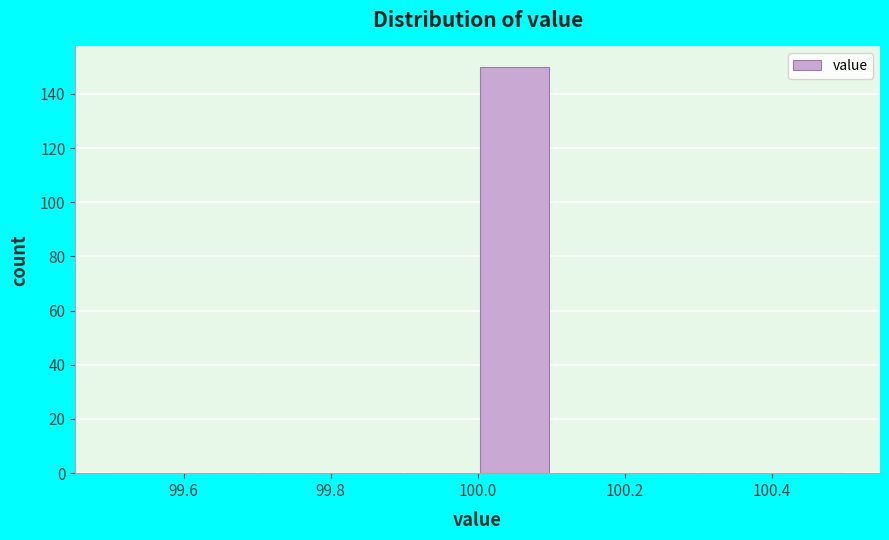

Reading left to right, list every bar in this chart as the range it spans on the x-axis followed by its height. The values are not printed on the chart, so give them approximately, as read against the axis.

99.5 to 99.6: 0
99.6 to 99.7: 0
99.7 to 99.8: 0
99.8 to 99.9: 0
99.9 to 100.0: 0
100.0 to 100.1: 150
100.1 to 100.2: 0
100.2 to 100.3: 0
100.3 to 100.4: 0
100.4 to 100.5: 0